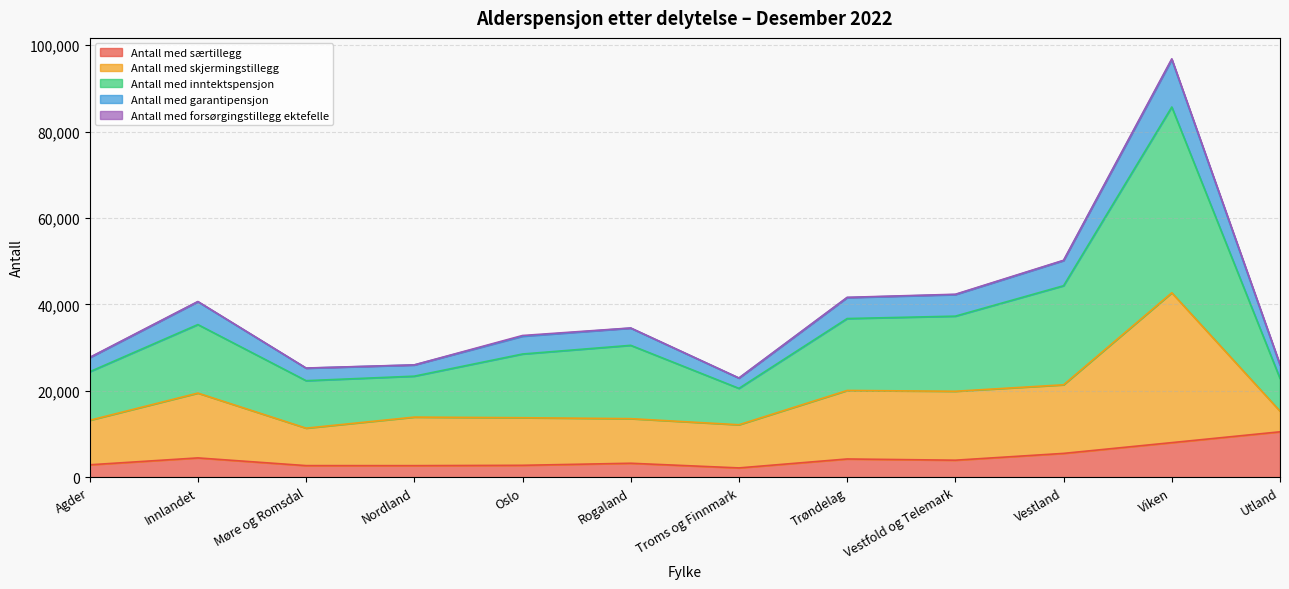

At which label does Antall med særtillegg reach its peak?

Utland